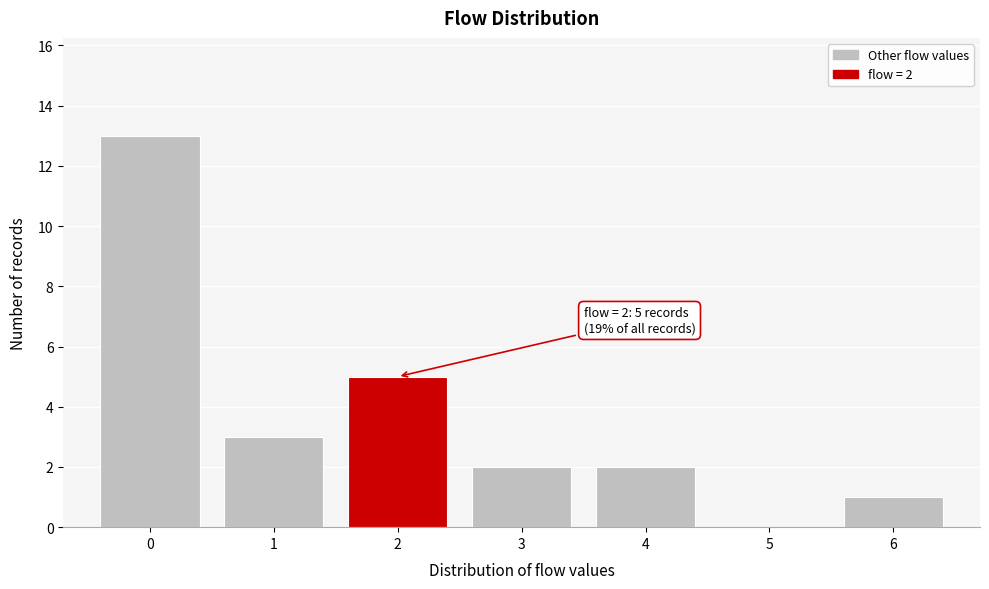

Reading left to right, what are all the values shown in this chart?

0=13	1=3	2=5	3=2	4=2	5=0	6=1